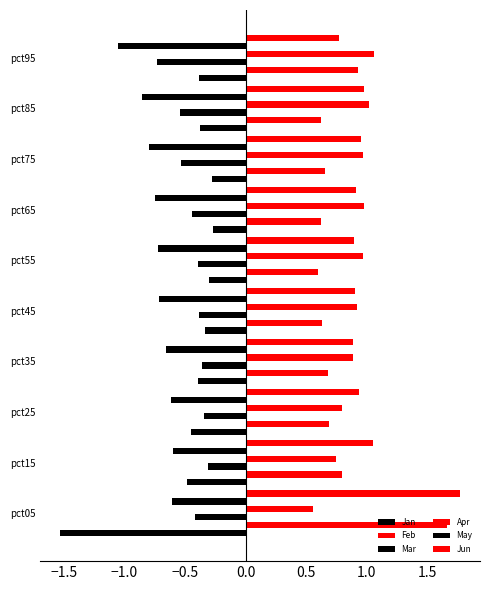

What is the average value of the Apr series?

0.9